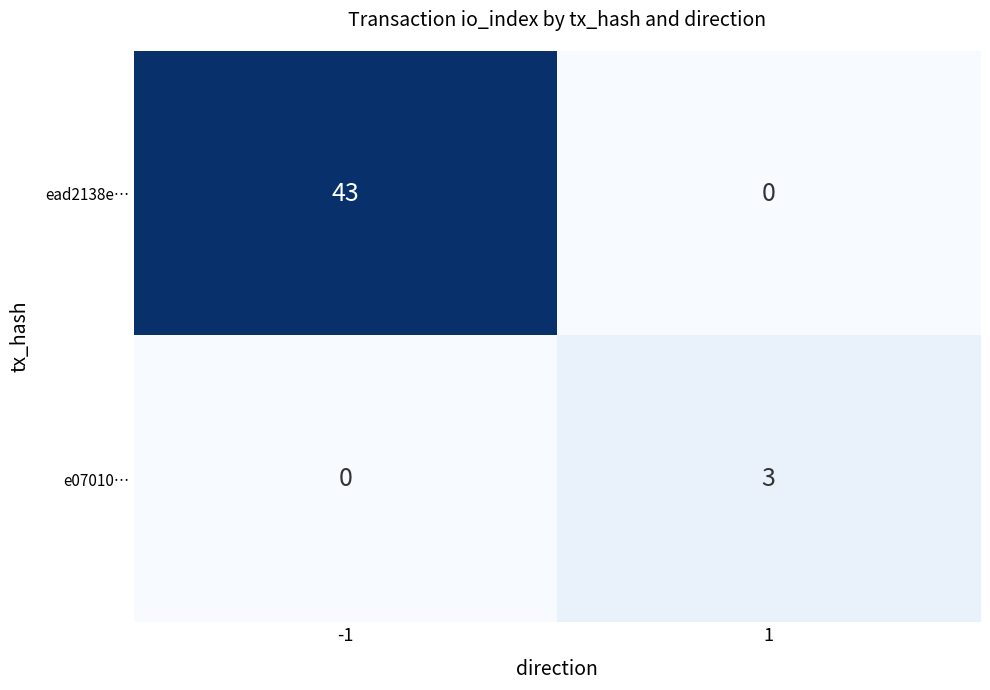

Which series has the widest spread of values?

ead2138e…